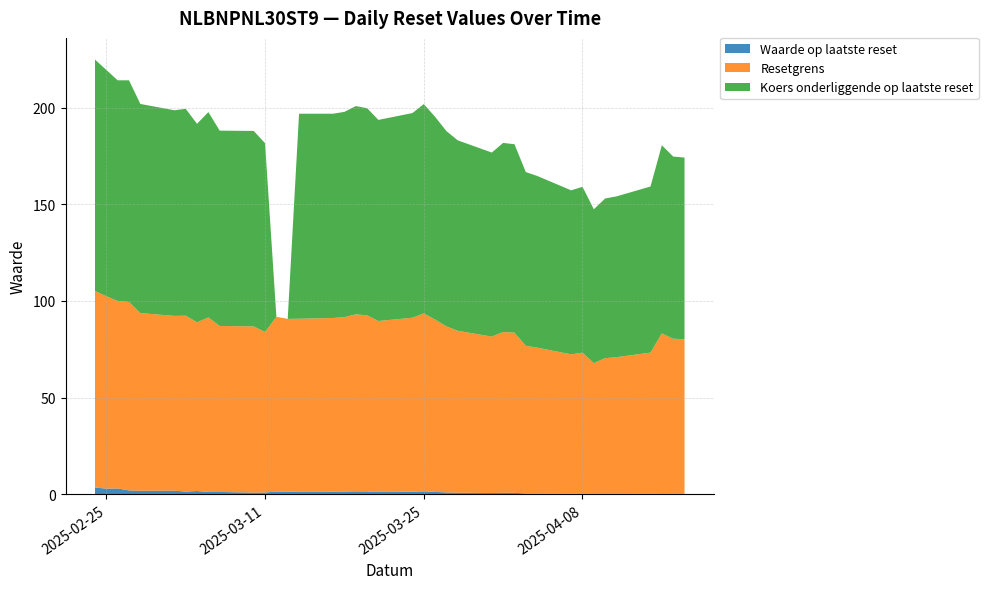

Reading left to right, what are all the values shown in this chart?

Waarde op laatste reset: 2025-04-17=0.3	2025-04-16=0.3	2025-04-15=0.4	2025-04-14=0.2	2025-04-11=0.2	2025-04-10=0.2	2025-04-09=0.2	2025-04-08=0.3	2025-04-07=0.3	2025-04-04=0.4	2025-04-03=0.4	2025-04-02=0.7	2025-04-01=0.8	2025-03-31=0.6	2025-03-28=0.8	2025-03-27=0.9	2025-03-26=1.2	2025-03-25=1.5	2025-03-24=1.3	2025-03-21=1.2	2025-03-20=1.5	2025-03-19=1.5	2025-03-18=1.4	2025-03-17=1.4	2025-03-14=1.4	2025-03-13=1.3	2025-03-12=1.4	2025-03-11=0.9	2025-03-10=0.9	2025-03-07=1.2	2025-03-06=1.2	2025-03-05=1.7	2025-03-04=1.4	2025-03-03=1.8	2025-02-28=1.8	2025-02-27=2.0	2025-02-26=3.0	2025-02-25=2.9	2025-02-24=3.4
Resetgrens: 2025-04-17=79.9	2025-04-16=80.1	2025-04-15=82.8	2025-04-14=73.0	2025-04-11=70.7	2025-04-10=70.2	2025-04-09=67.7	2025-04-08=73.0	2025-04-07=72.1	2025-04-04=75.5	2025-04-03=76.4	2025-04-02=82.9	2025-04-01=83.2	2025-03-31=80.9	2025-03-28=83.8	2025-03-27=85.9	2025-03-26=89.2	2025-03-25=92.1	2025-03-24=90.0	2025-03-21=88.4	2025-03-20=91.1	2025-03-19=91.6	2025-03-18=90.3	2025-03-17=89.8	2025-03-14=89.4	2025-03-13=89.4	2025-03-12=90.4	2025-03-11=83.0	2025-03-10=86.0	2025-03-07=85.9	2025-03-06=90.3	2025-03-05=87.3	2025-03-04=91.0	2025-03-03=90.4	2025-02-28=92.0	2025-02-27=97.5	2025-02-26=97.0	2025-02-25=99.5	2025-02-24=101.7
Koers onderliggende op laatste reset: 2025-04-17=94.0	2025-04-16=94.3	2025-04-15=97.4	2025-04-14=85.9	2025-04-11=83.2	2025-04-10=82.6	2025-04-09=79.6	2025-04-08=85.8	2025-04-07=84.9	2025-04-04=88.8	2025-04-03=89.9	2025-04-02=97.5	2025-04-01=97.9	2025-03-31=95.2	2025-03-28=98.5	2025-03-27=101.0	2025-03-26=104.9	2025-03-25=108.3	2025-03-24=105.9	2025-03-21=104.0	2025-03-20=107.2	2025-03-19=107.8	2025-03-18=106.2	2025-03-17=105.7	2025-03-14=106.1	2025-03-13=0.0	2025-03-12=0.0	2025-03-11=97.7	2025-03-10=101.2	2025-03-07=101.0	2025-03-06=106.2	2025-03-05=102.7	2025-03-04=107.0	2025-03-03=106.4	2025-02-28=108.2	2025-02-27=114.7	2025-02-26=114.2	2025-02-25=117.1	2025-02-24=119.7